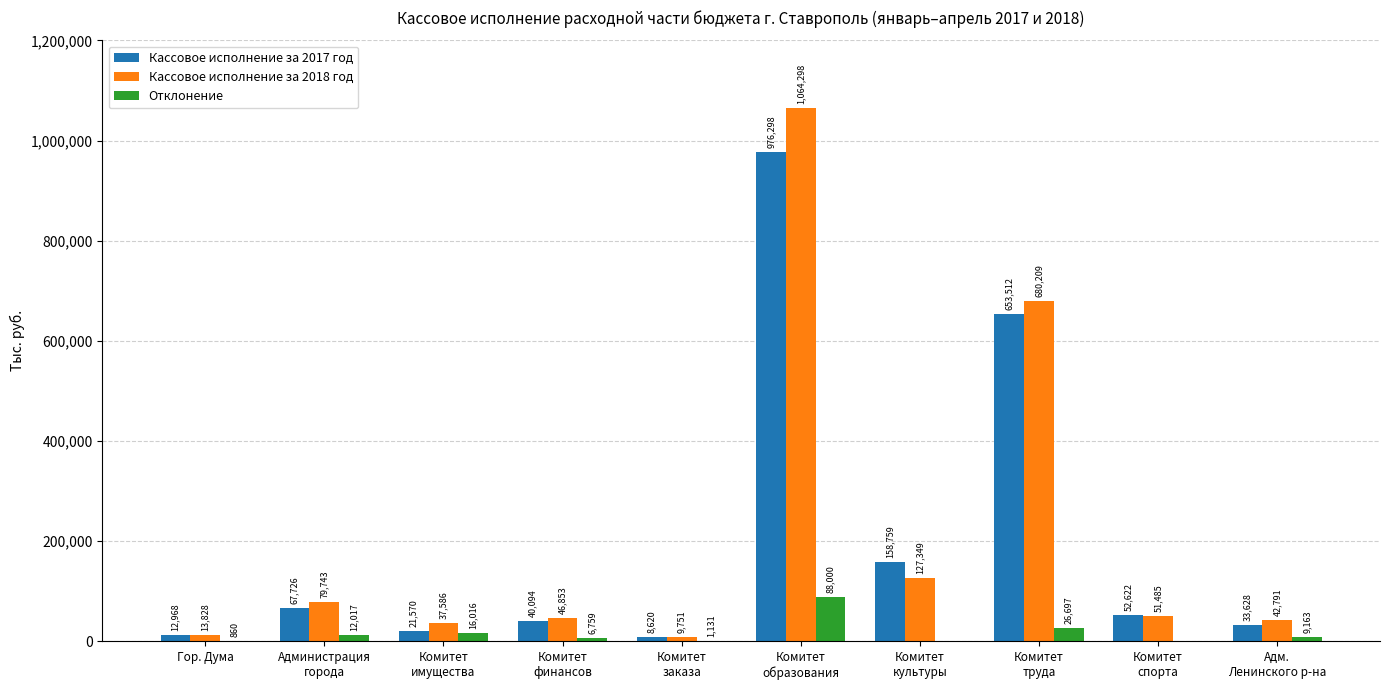

Which series has the widest spread of values?

Кассовое исполнение за 2018 год